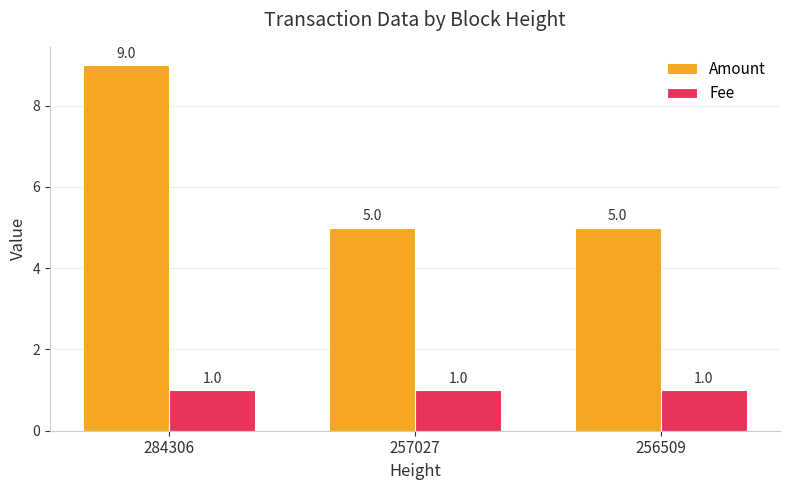

Which series has the largest range (max minus min)?

Amount